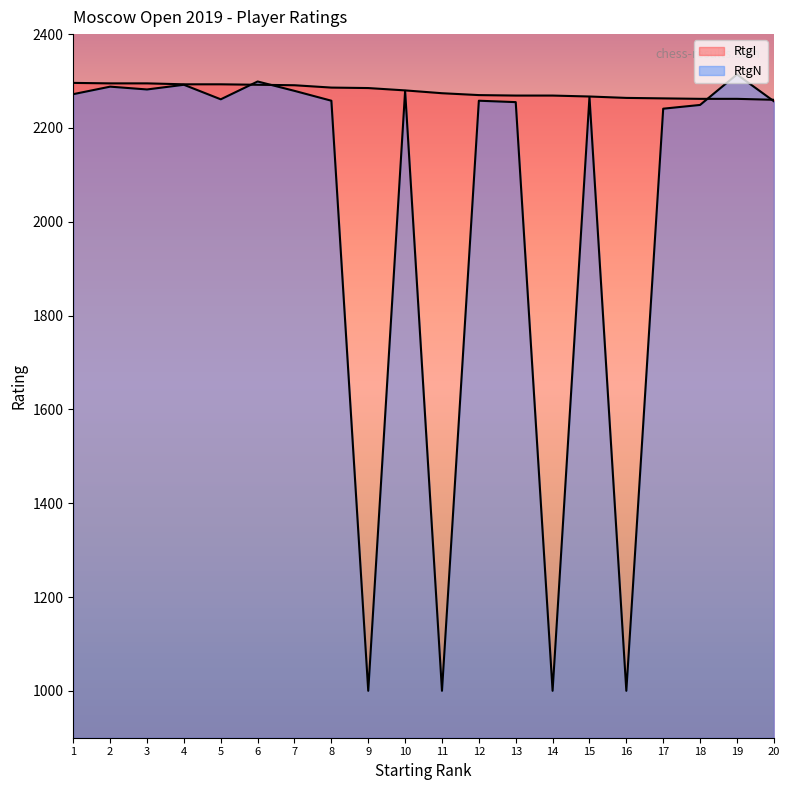

Is the value of RtgI at 13 greater than the value of RtgN at 6?

No